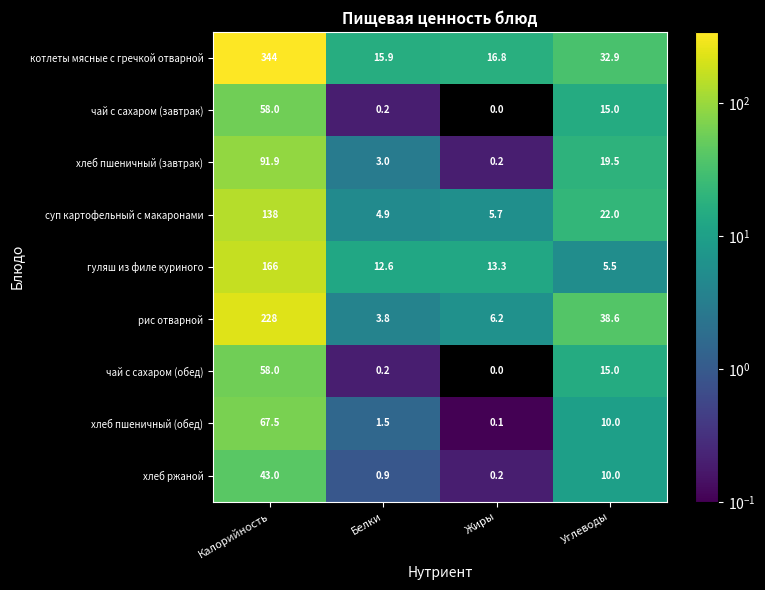

What is the spread (max minus min) of values at Жиры?

16.8